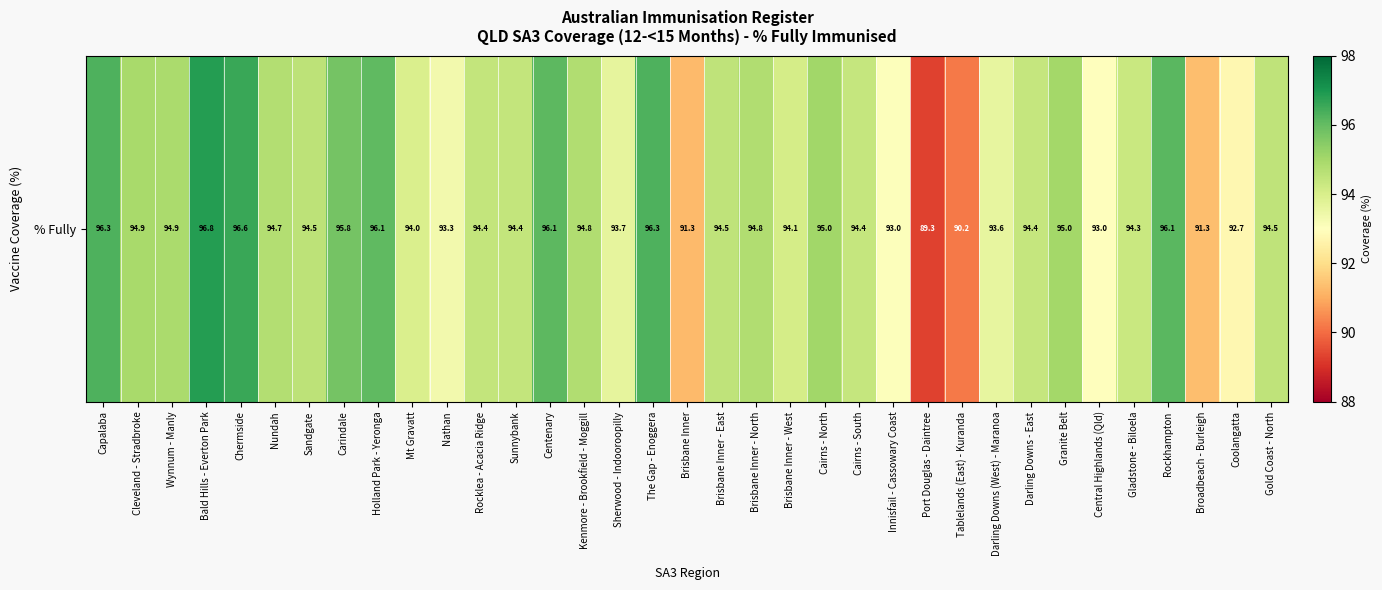

What is the change in value from Capalaba to Coolangatta?

-3.6